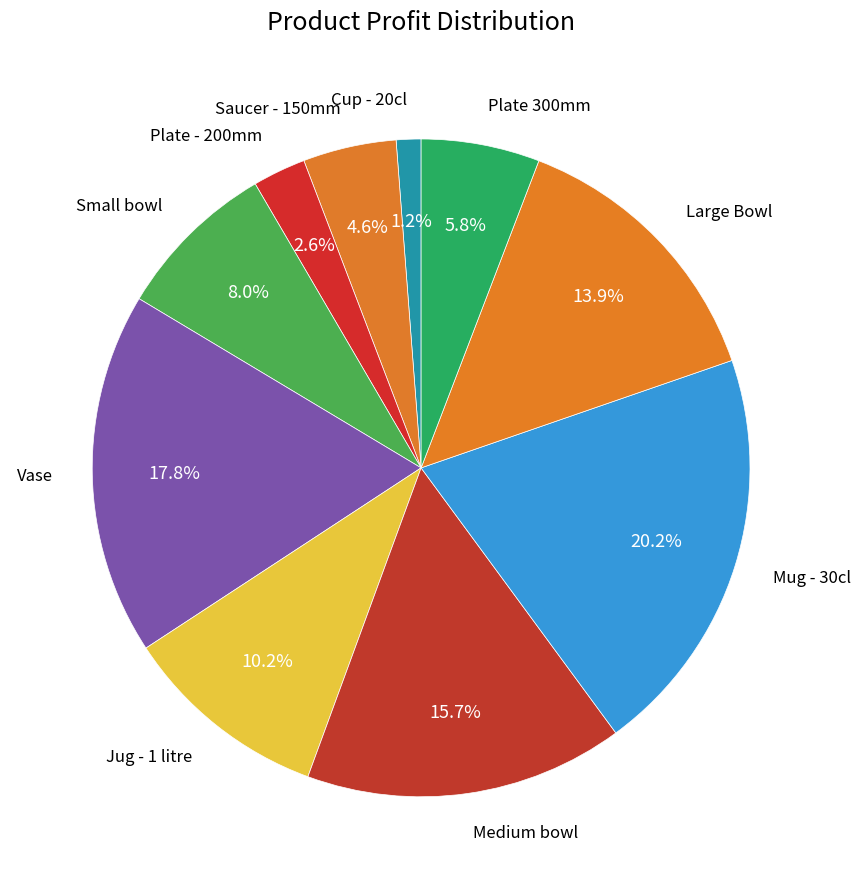

Does any single category account for the majority?

No